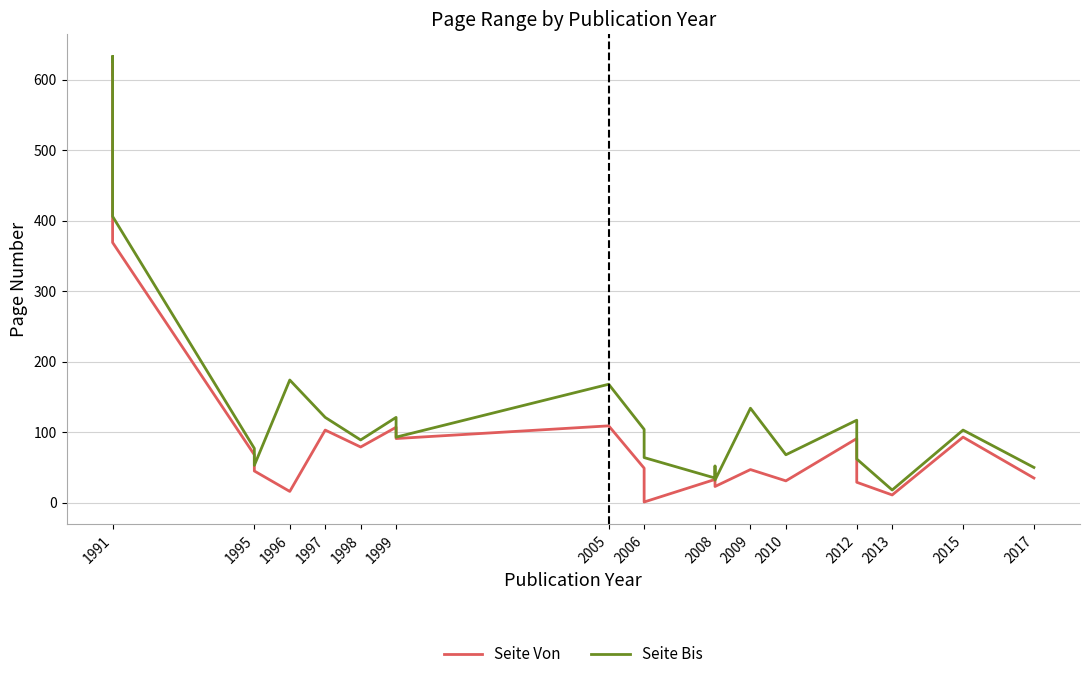

Rank the series by their maximum value, from highest to lowest.

Seite Bis, Seite Von